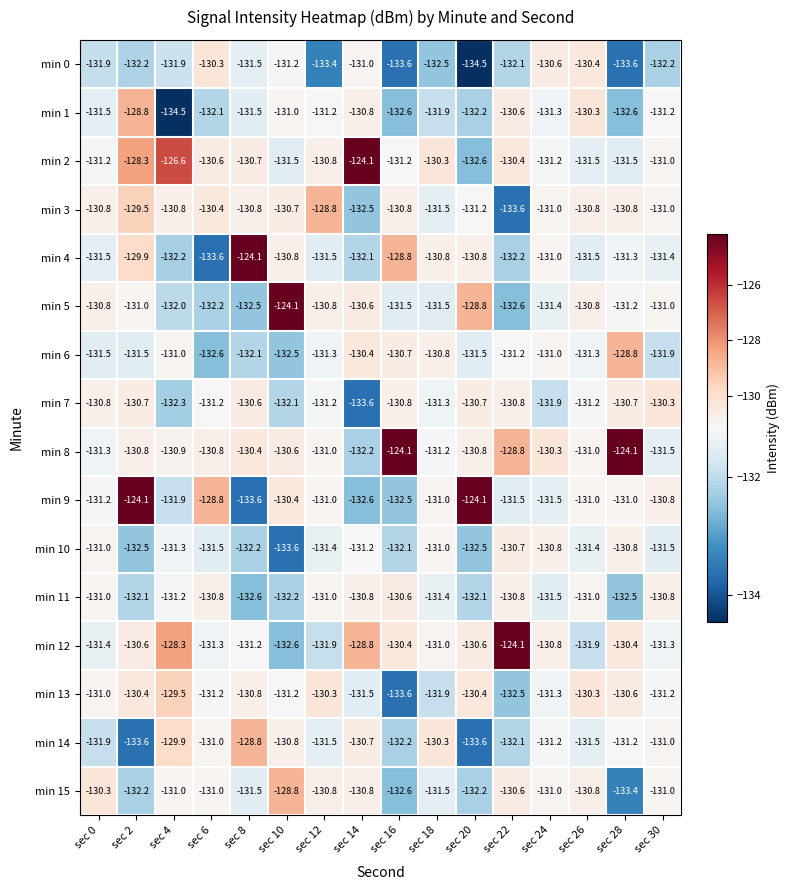

What is the minimum value for min 6?

-132.6